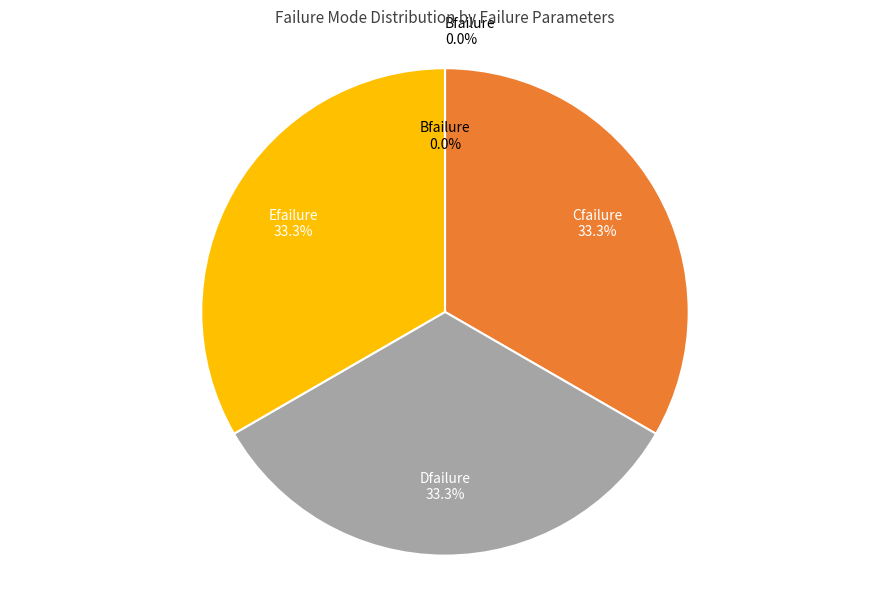

Which has a higher value, Cfailure or Dfailure?

Cfailure